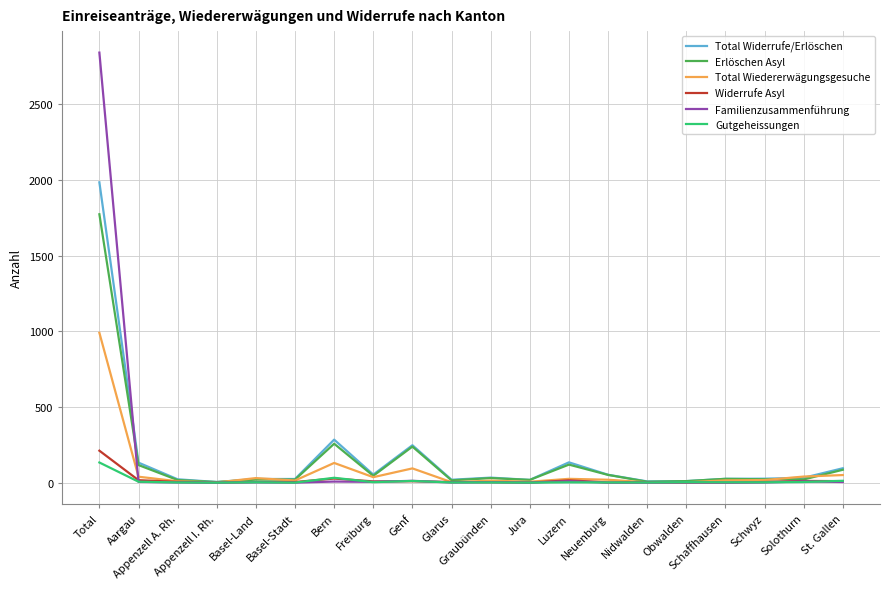

Does the chart display data point markers on the line(s)?

No